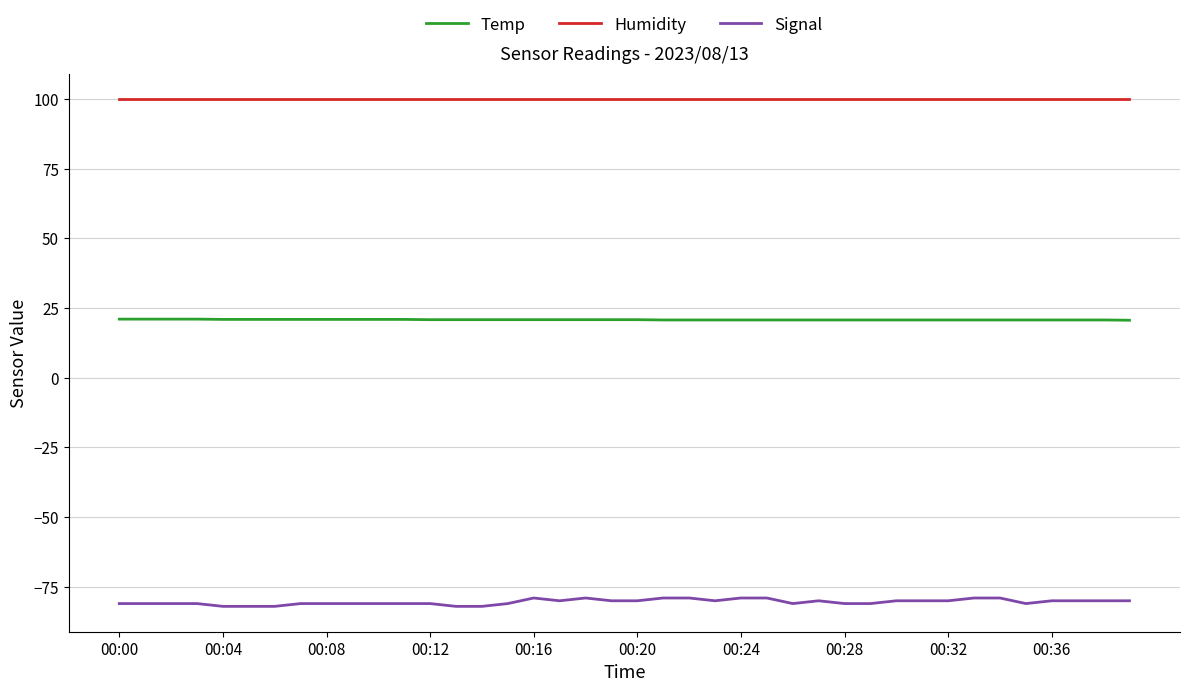

Which series has the widest spread of values?

Signal